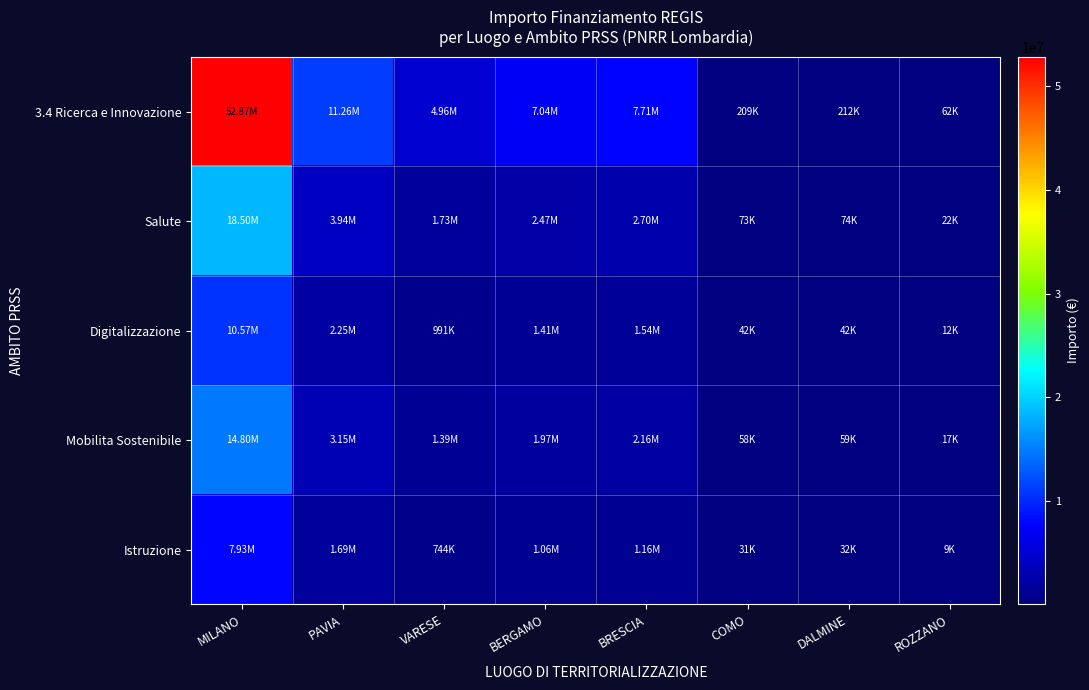

At which category does the chart reach its peak across all series?

MILANO